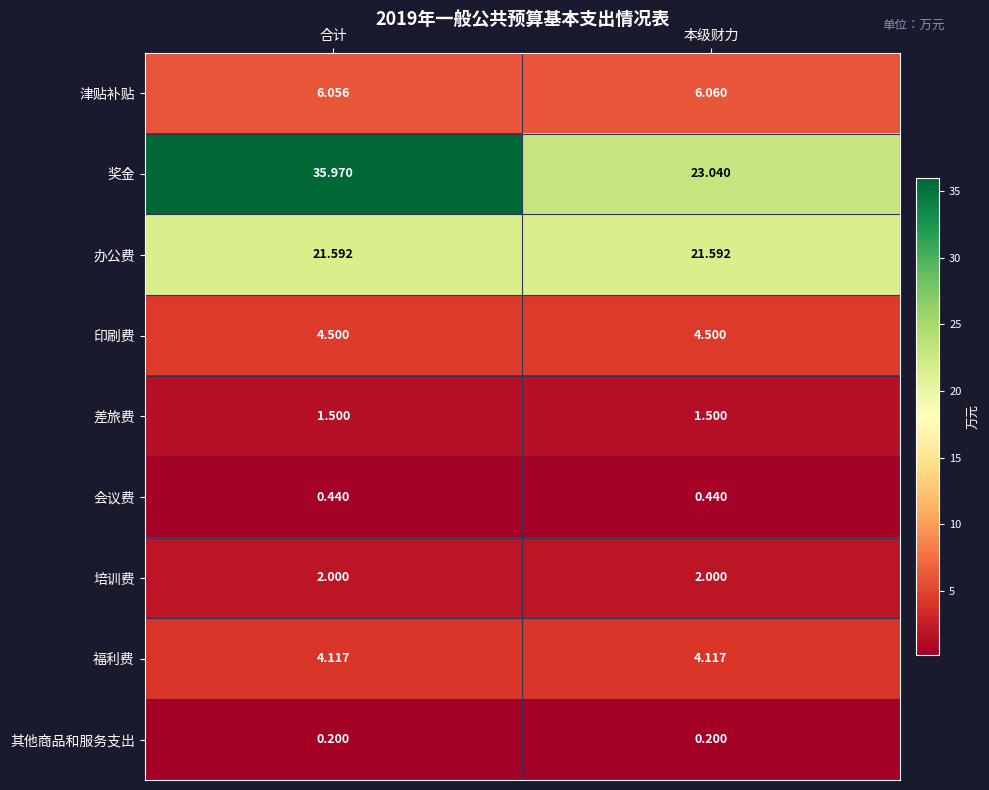

At which category is the sum across all series the highest?

合计